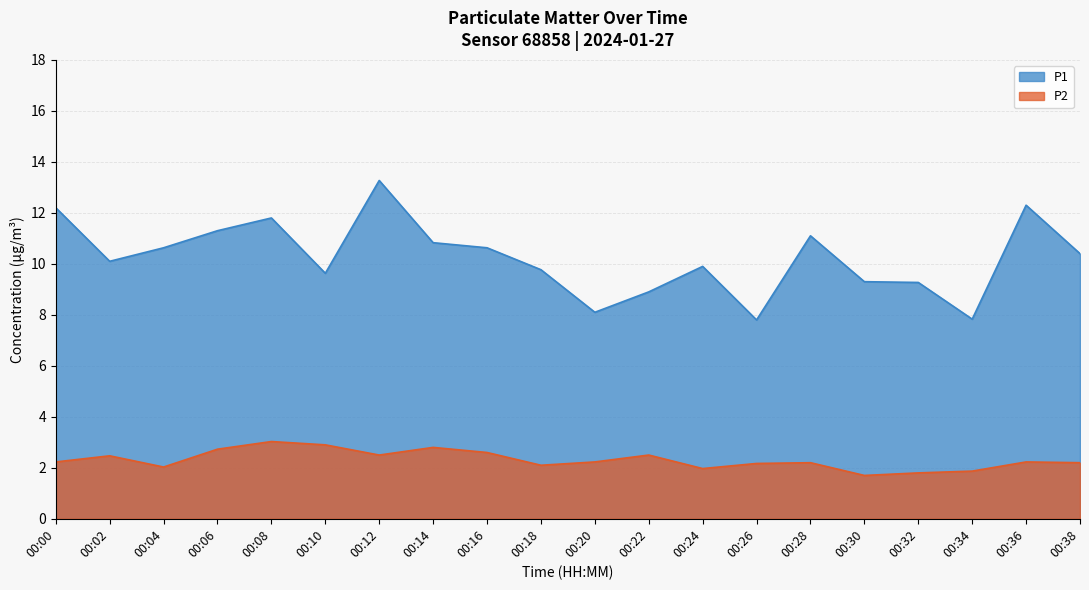

Is it true that P2 equals 3.1 at 00:18?

False